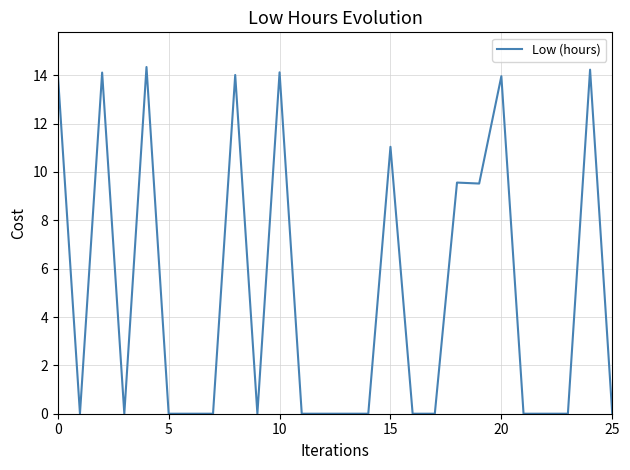

What is the difference between the maximum and minimum values?

14.3